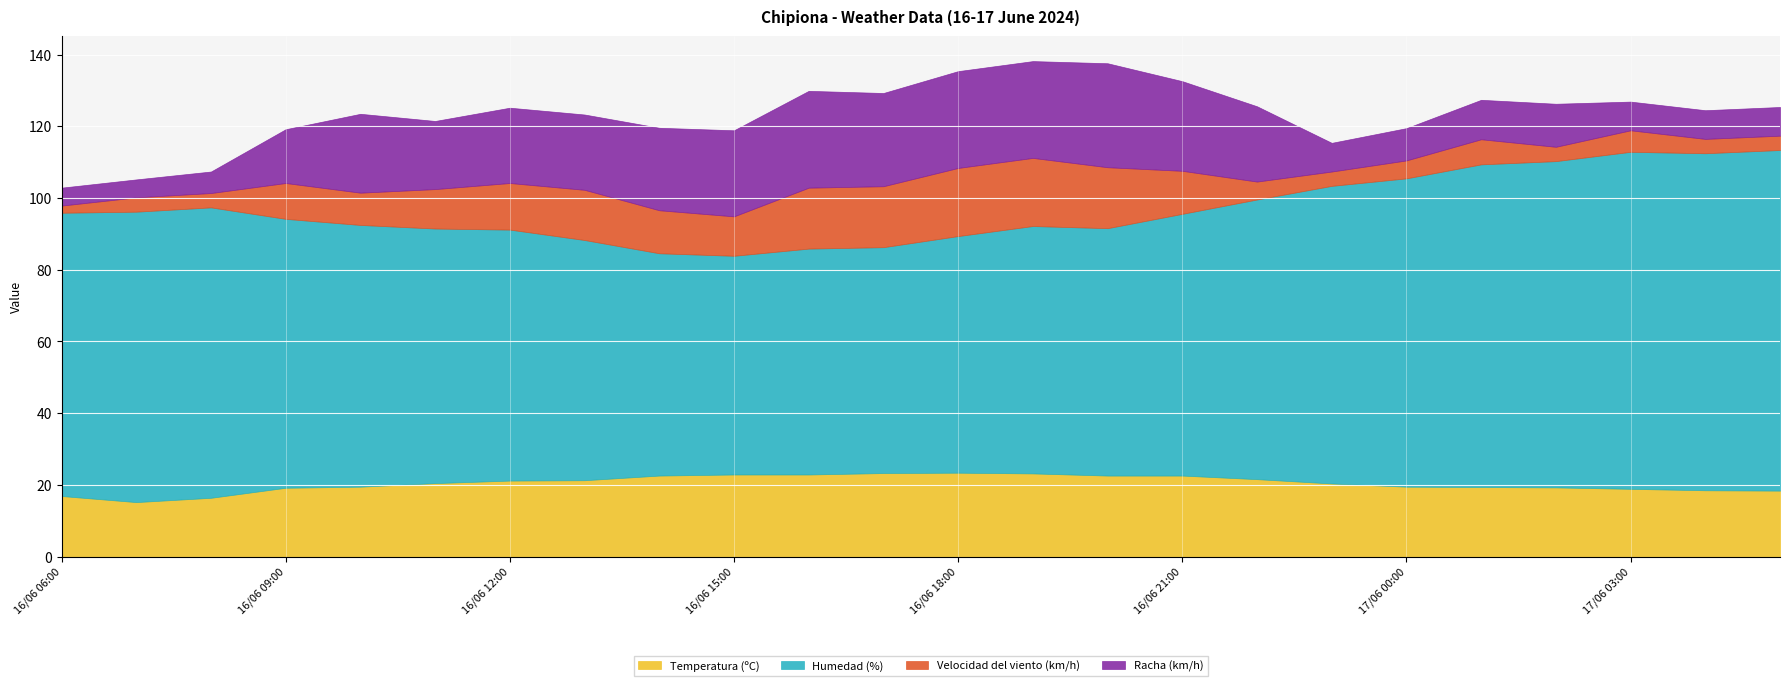

What is the approximate value of Velocidad del viento (km/h) at 16/06 22:00?

5.0